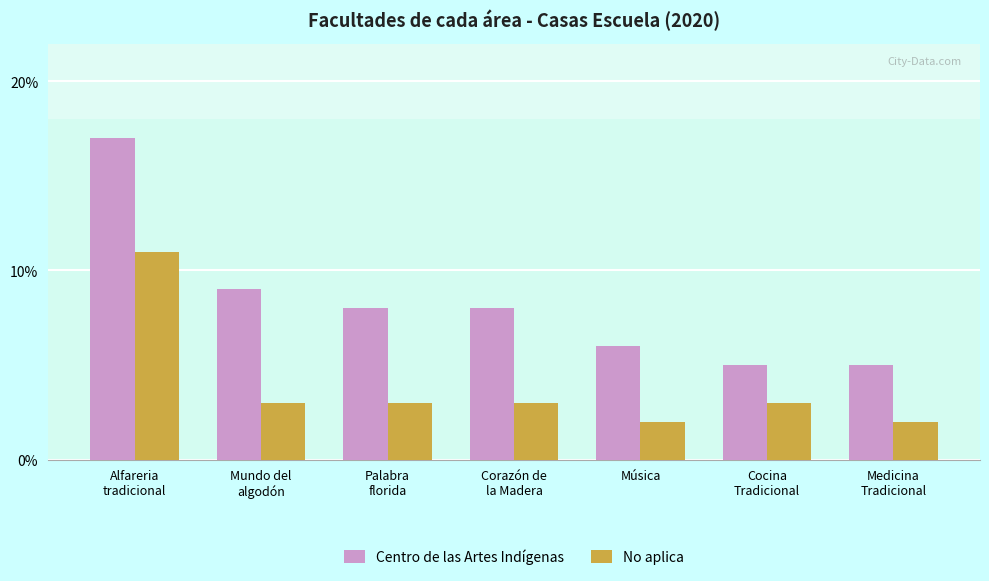

What is the value of the No aplica bar at the 7th from the left?

2